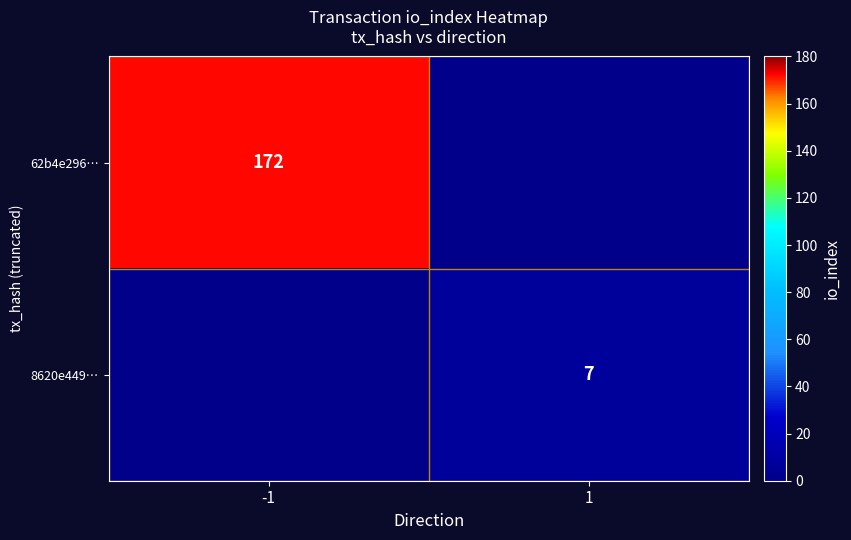

The value of 8620e449… at 1 is 7. True or false?

True